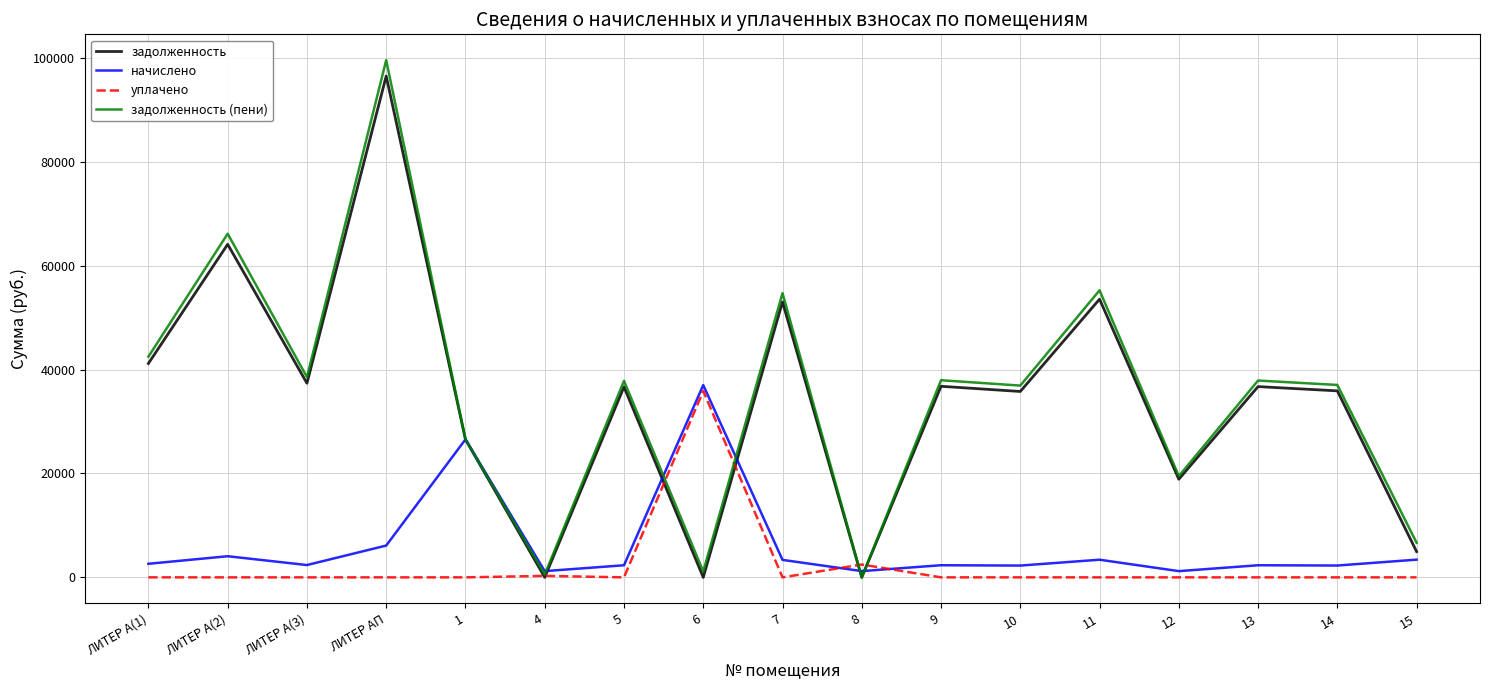

What is the difference between the maximum and minimum values in the начислено series?

35802.7